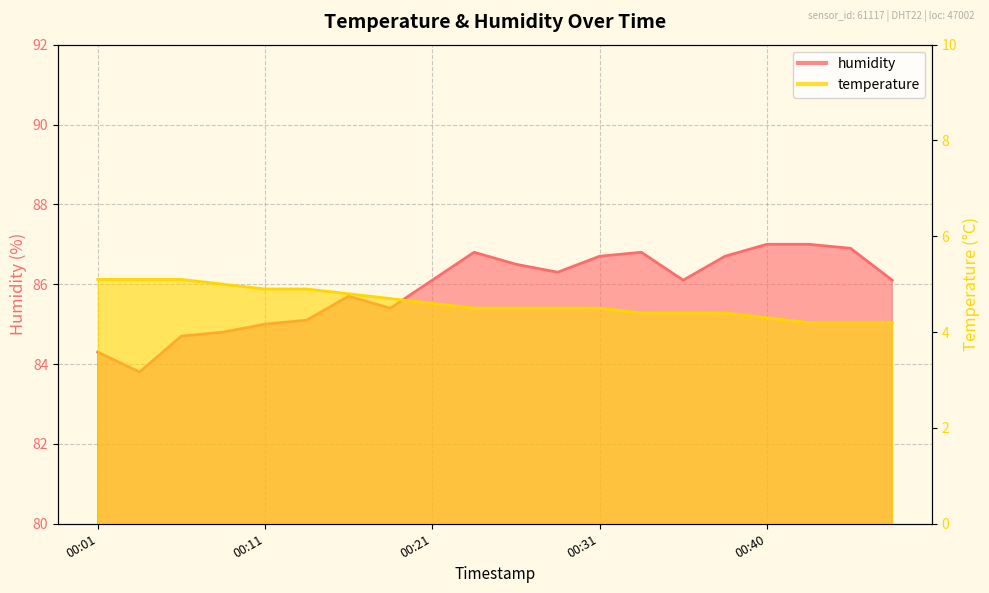

What are all the series names shown in the legend?

temperature, humidity